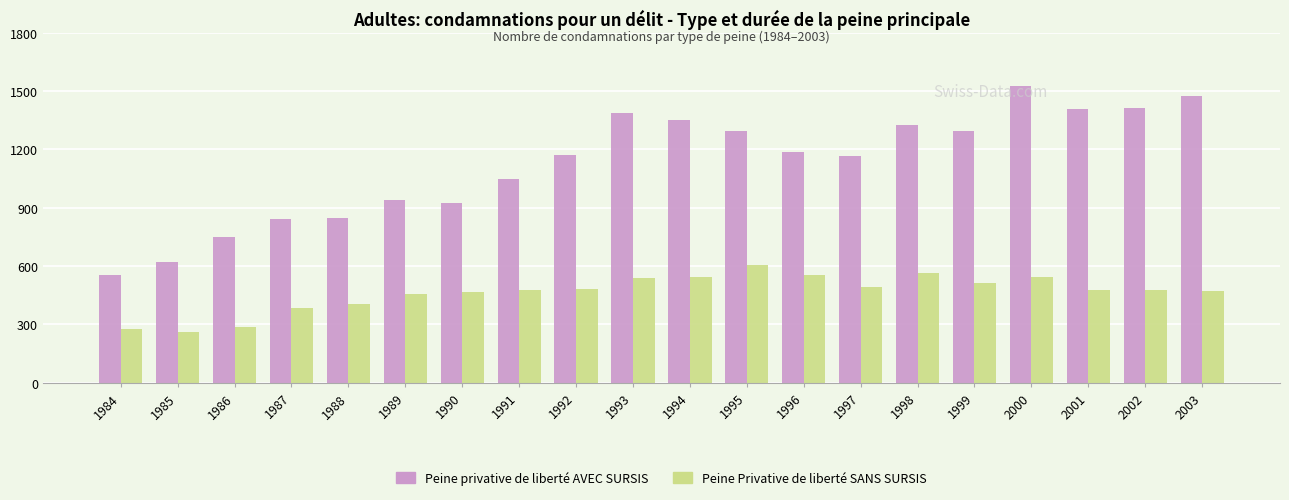

What is the smallest value displayed?

263